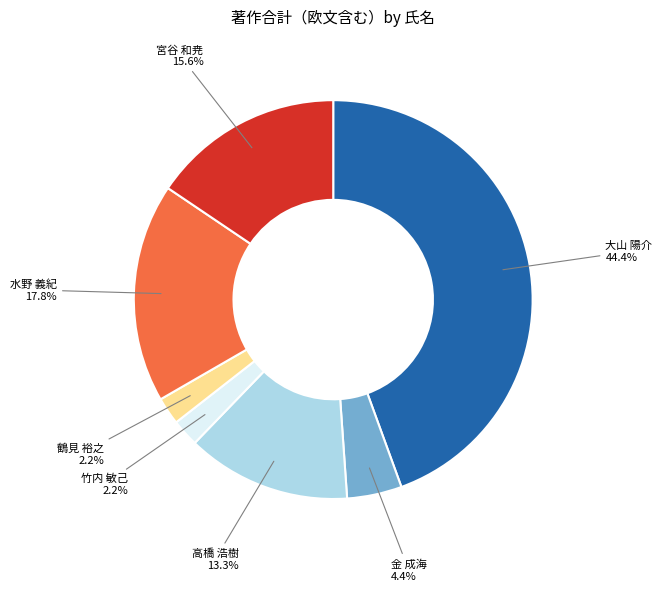

What percentage is NOT represented by 水野 義紀?

82.2%